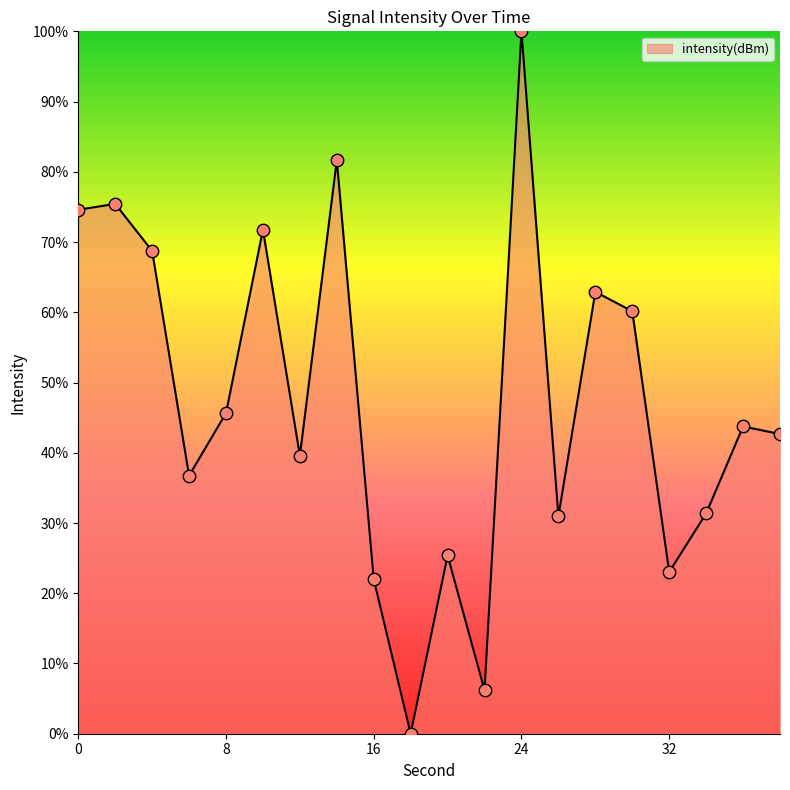

What is the difference between the maximum and minimum values?

100.0